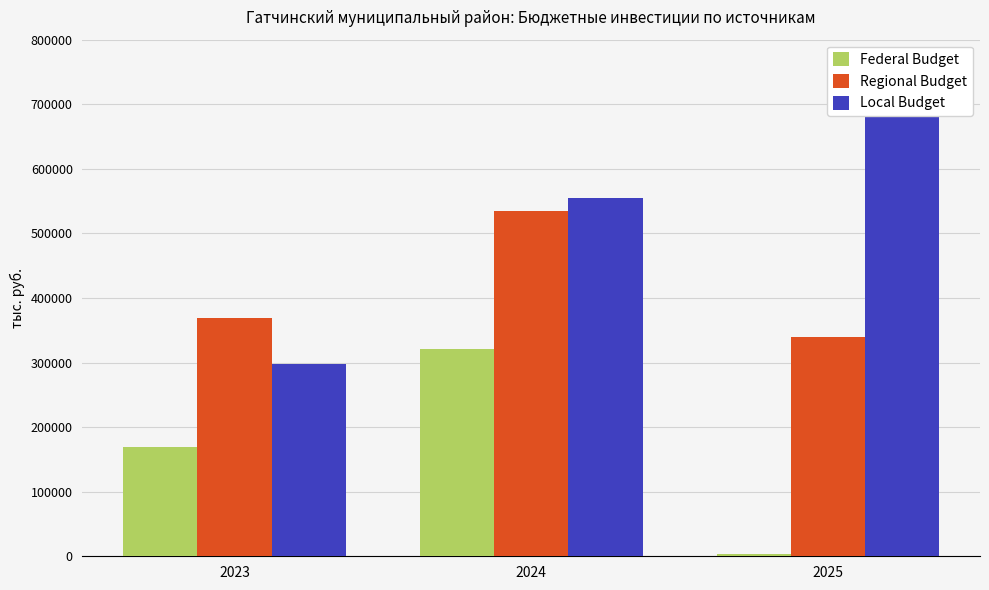

At how many categories does at least one series exceed 62785?

3